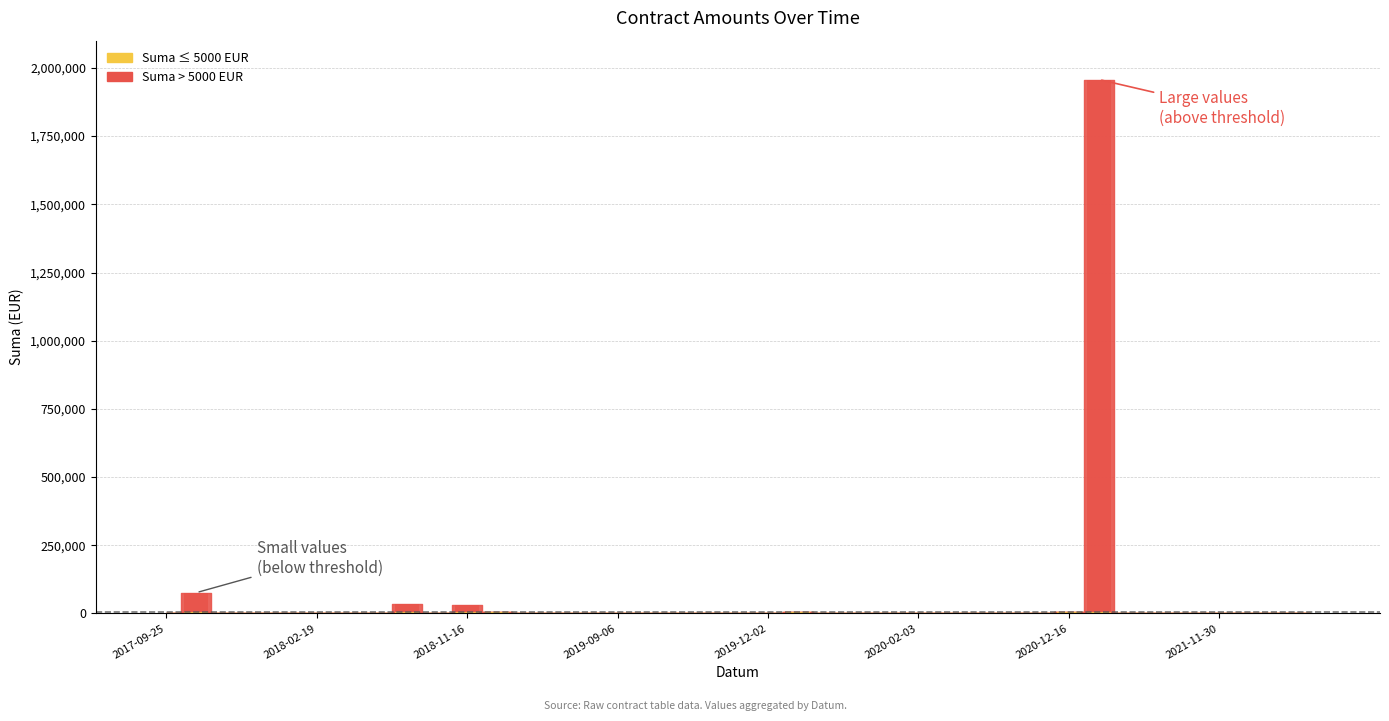

What is the difference between the maximum and minimum values?

1952466.0